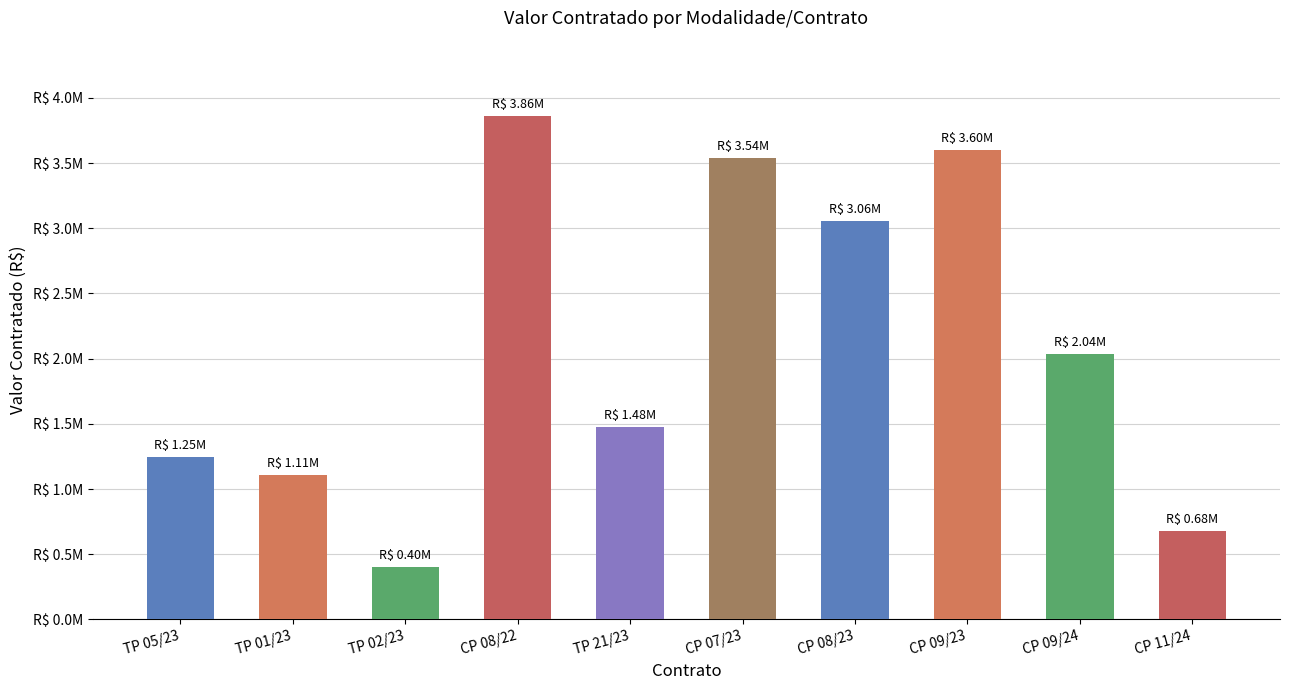

What is the label of the 10th bar from the right?

TP 05/23